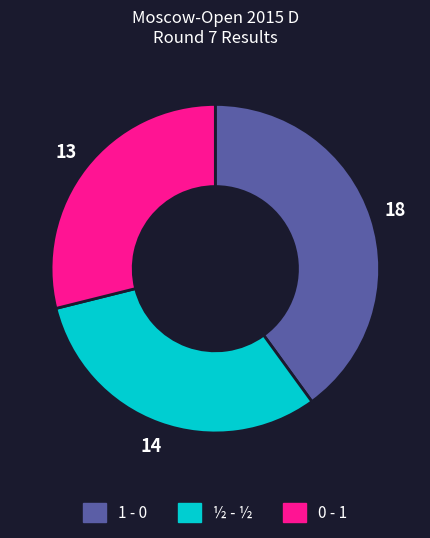

The 1 - 0 slice represents 40% of the pie. True or false?

True